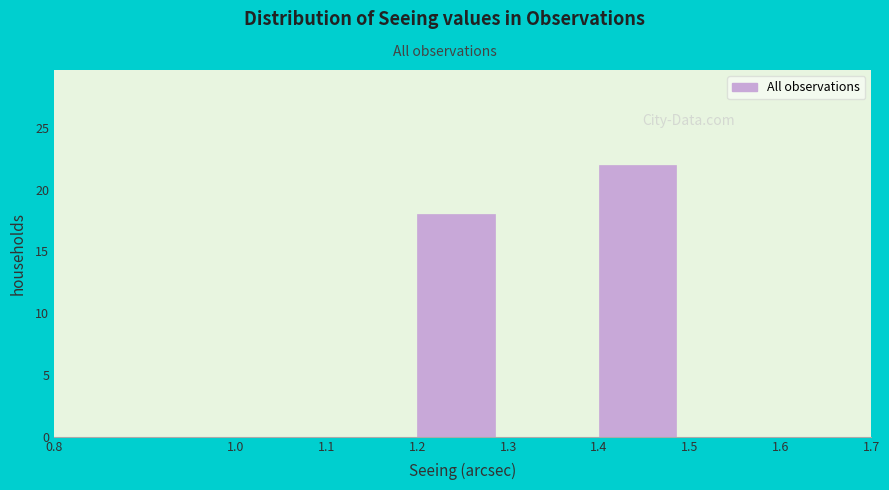

How tall is the bar that spans 1.4 to 1.5 on the x-axis? The values are not printed on the chart, so give them approximately, as read against the axis.

22